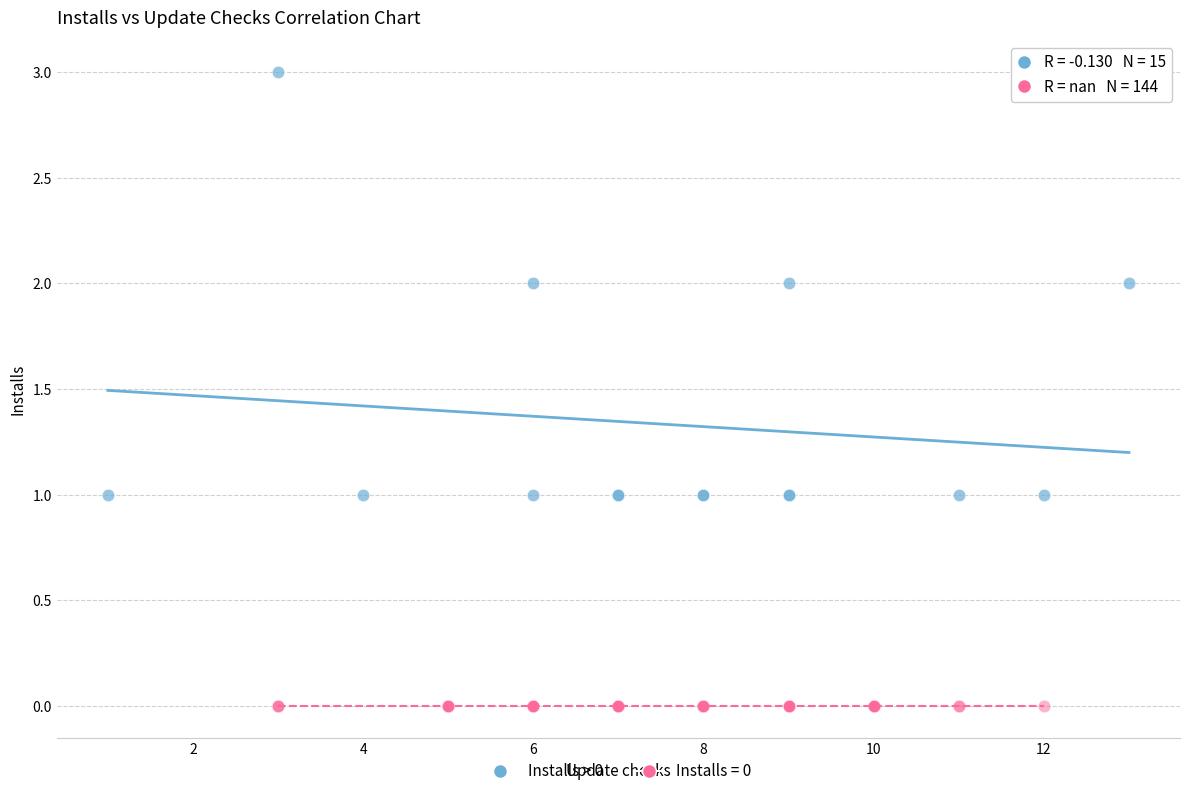

Which series reaches the maximum Y coordinate?

Installs > 0